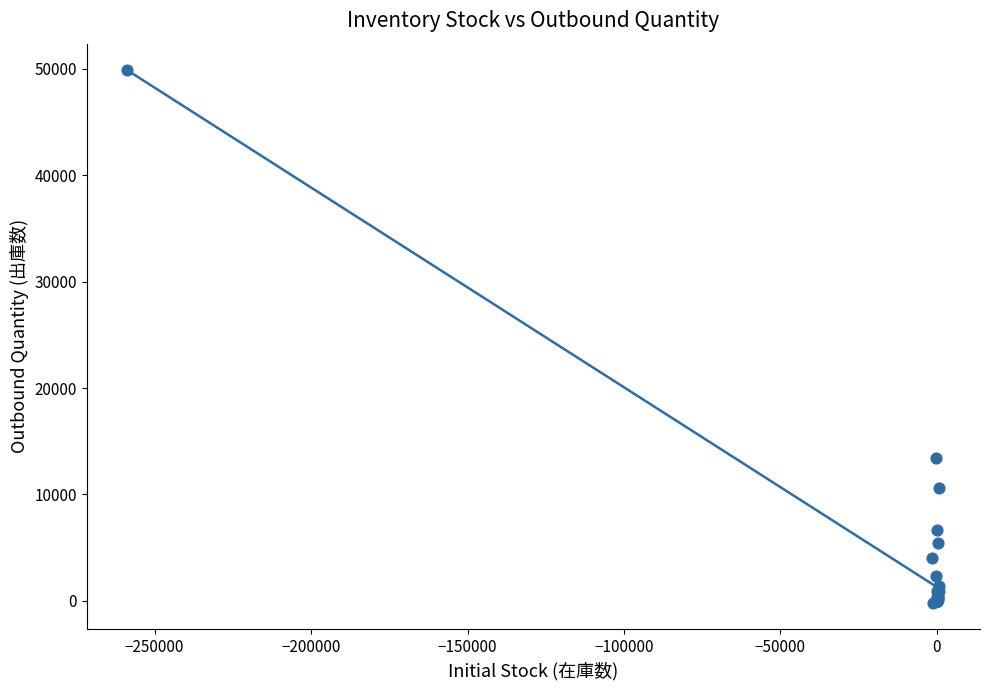

What Y value in the scatter plot is closest to 24853?

13430